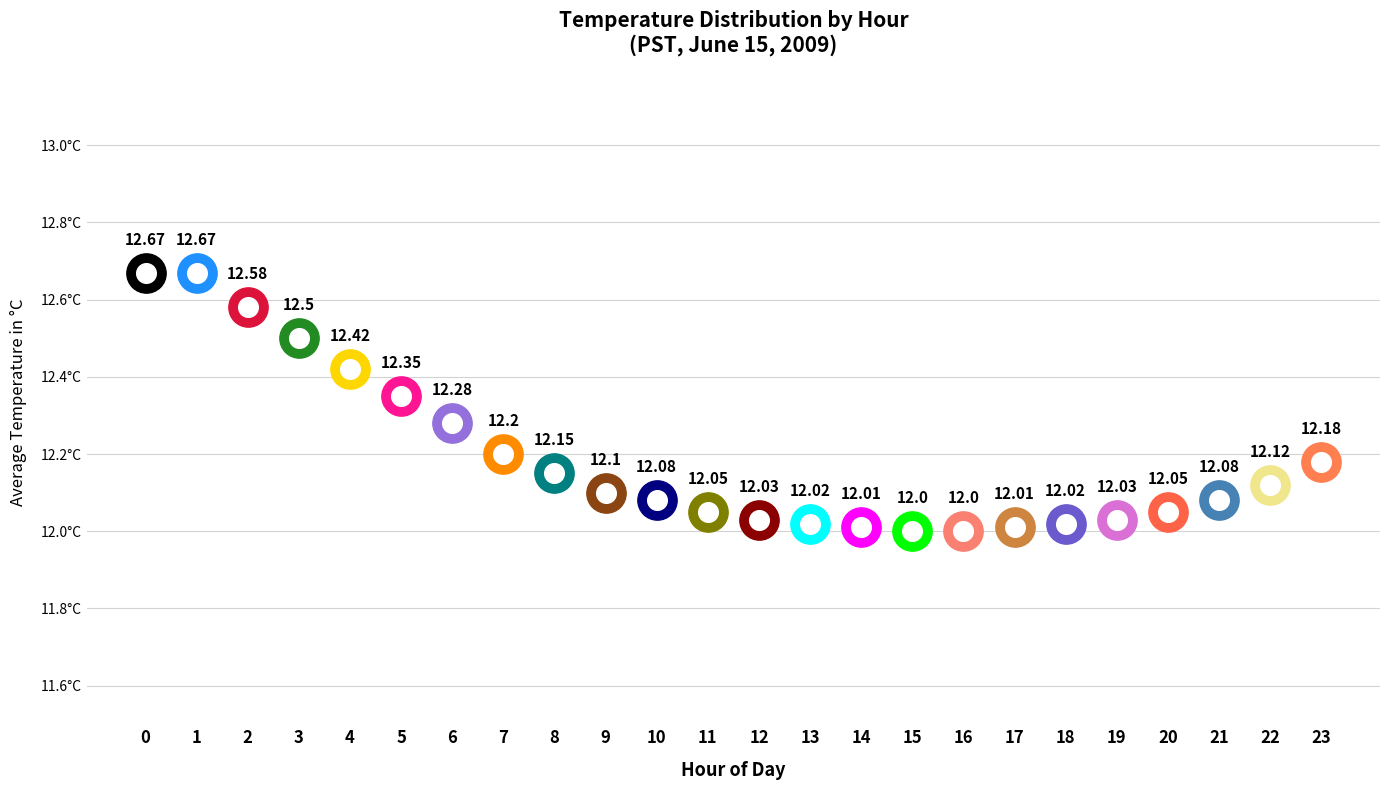

What is the change in value from 4 to 20?

-0.4